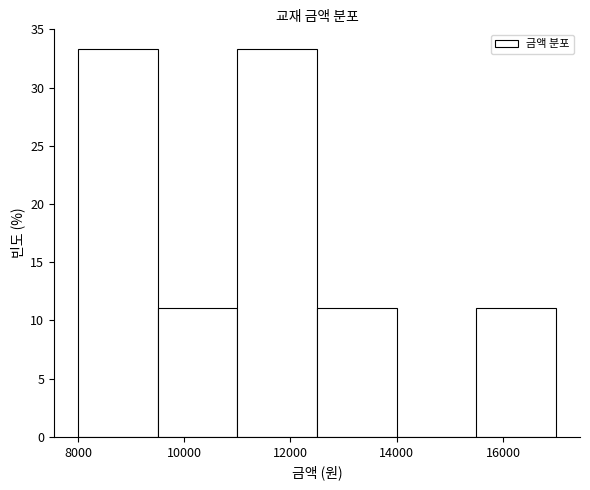

How tall is the bar that spans 11000 to 12500 on the x-axis? Neither the bar edges nor the heights are printed on the chart, so give them approximately, as read against the axes.

33.5